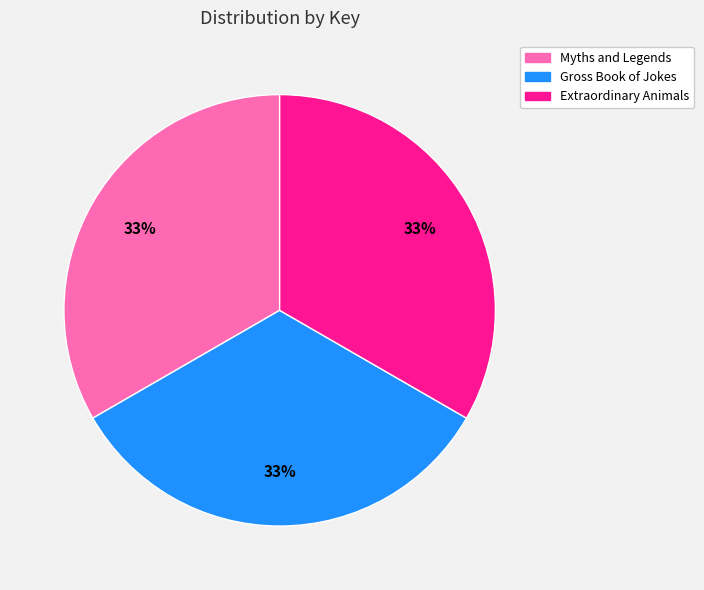

Is the sum of Myths and Legends and Extraordinary Animals greater than half?

Yes